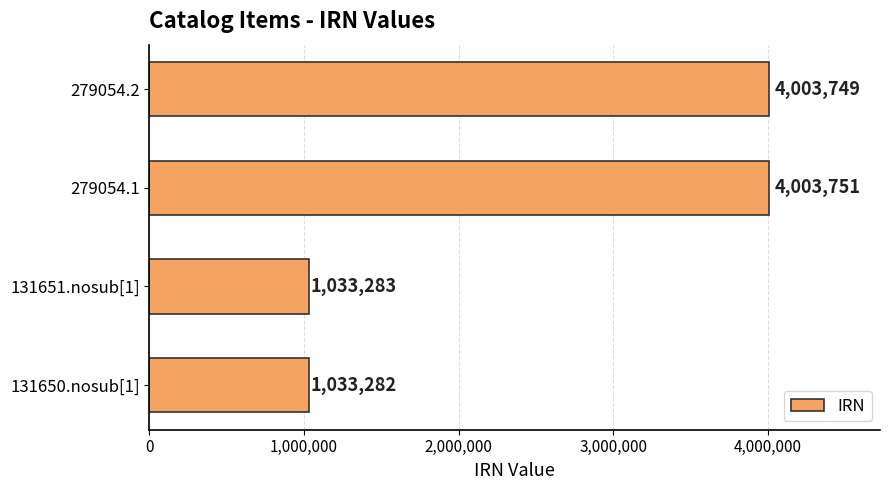

What value does the data have at 279054.1?

4003751